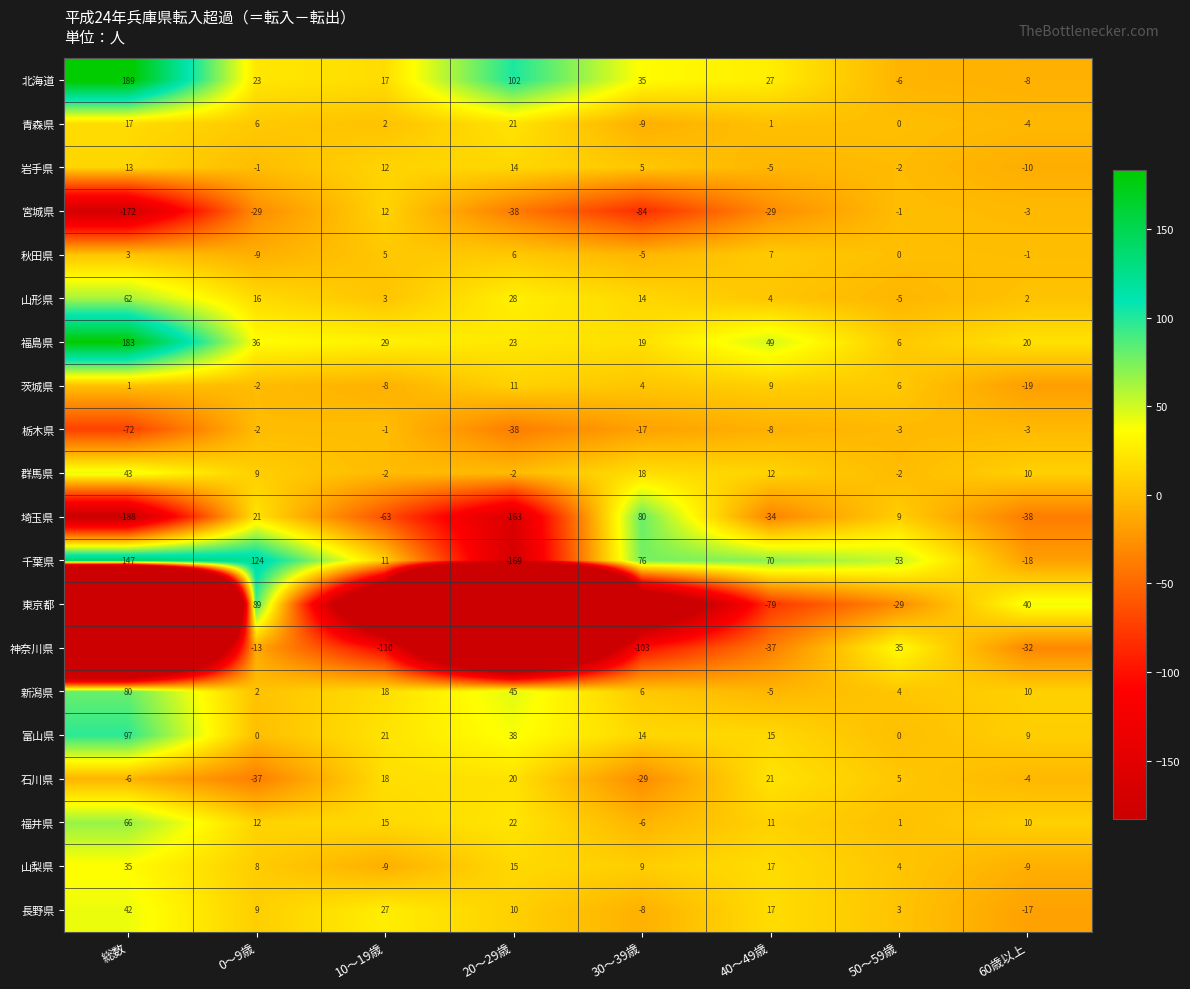

What is the sum of all 山形県 values?

124